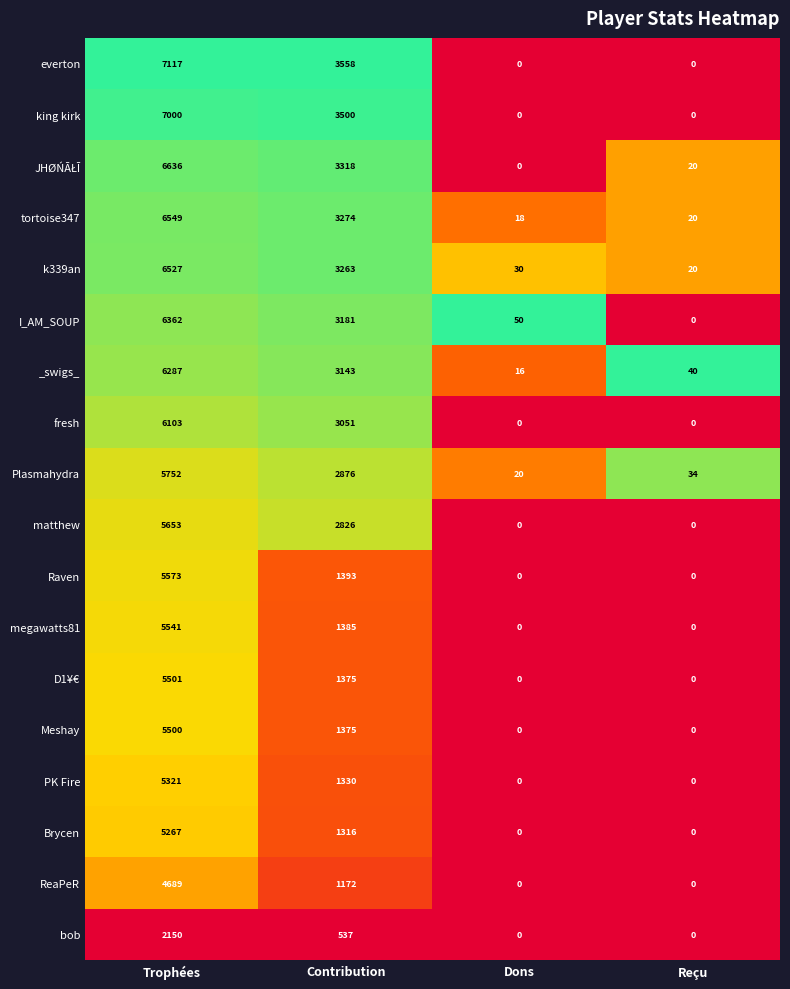

What is the difference between the highest and lowest values at Reçu?

40